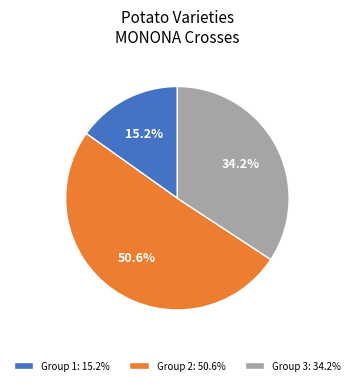

Is Group 2: 50.6% the majority of the pie?

Yes